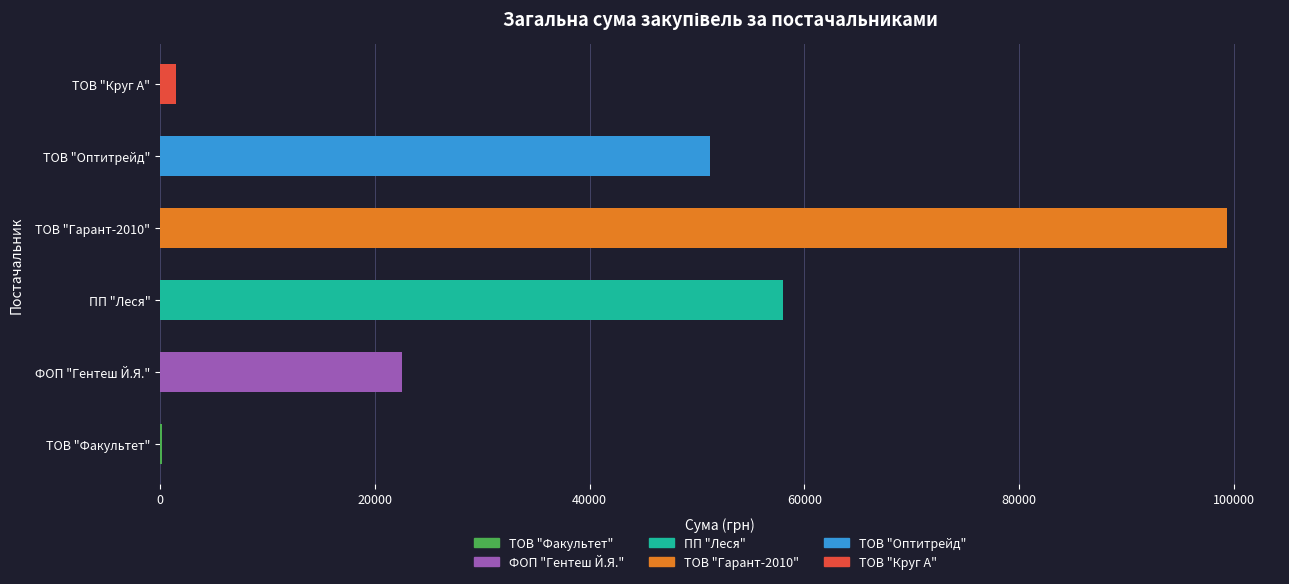

Which has a higher value, ТОВ "Оптитрейд" or ТОВ "Факультет"?

ТОВ "Оптитрейд"